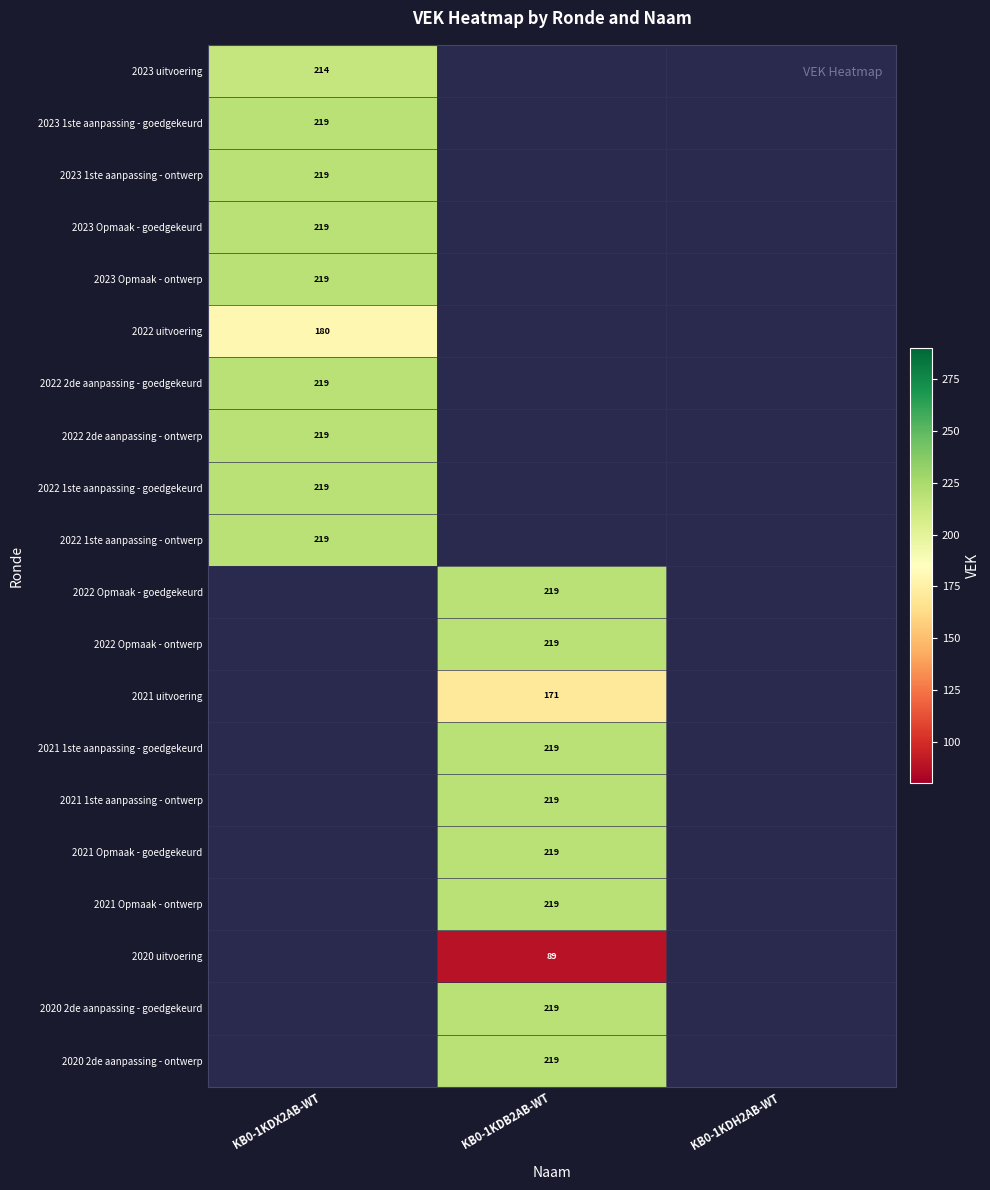

The value of 2023 uitvoering at KB0-1KDX2AB-WT is 126. True or false?

False